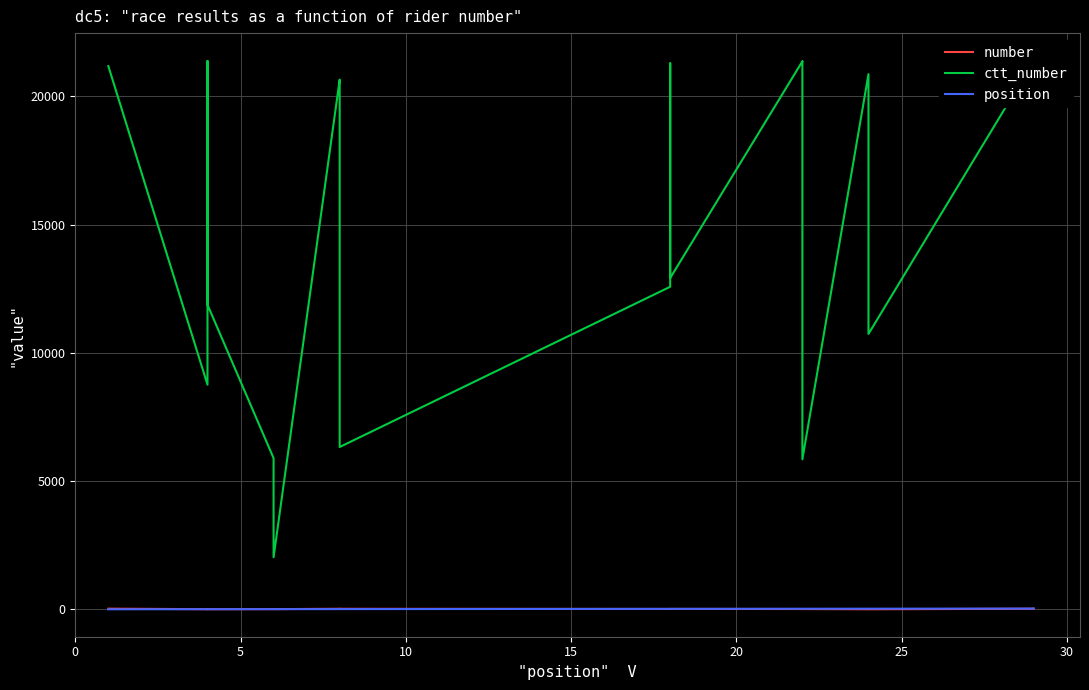

At how many categories does at least one series exceed 8942?

15